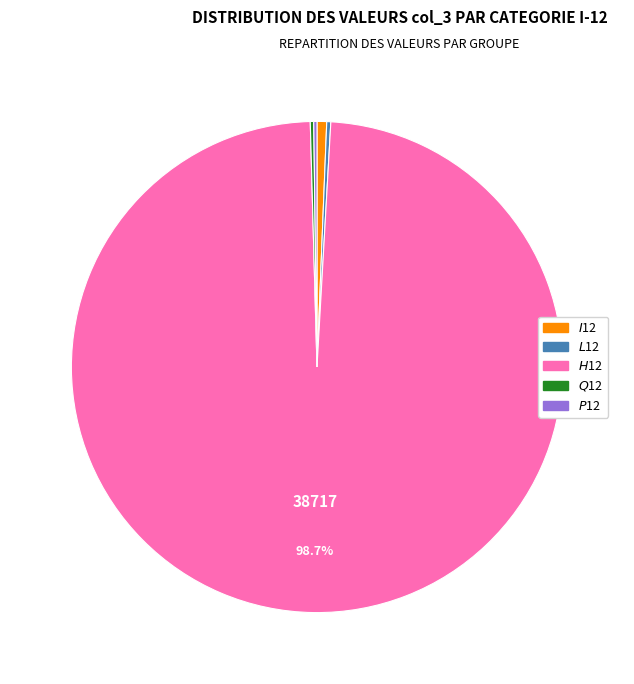

Is there any slice that represents more than half of the pie?

Yes